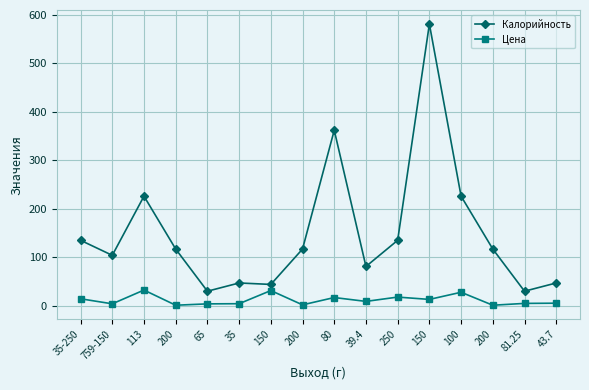

How many data points in Калорийность are less than 117?

7